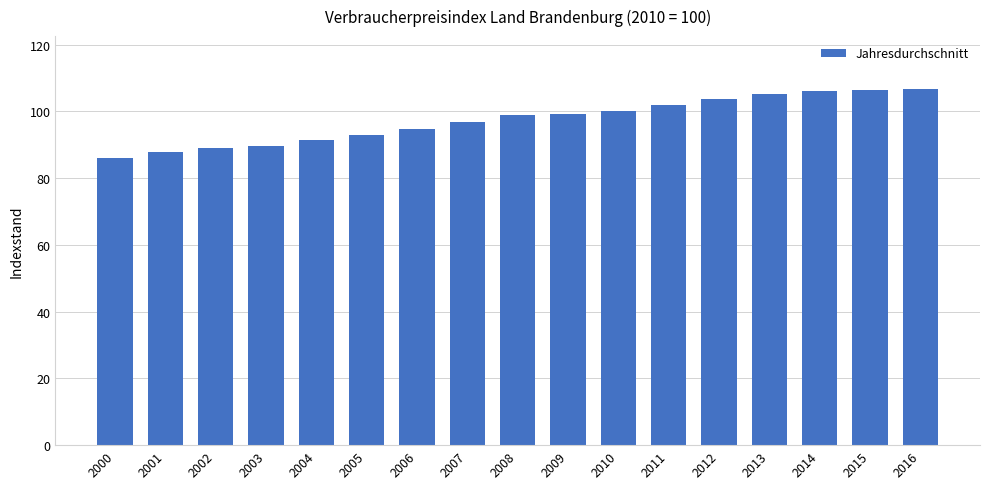

Which has a higher value, 2008 or 2014?

2014